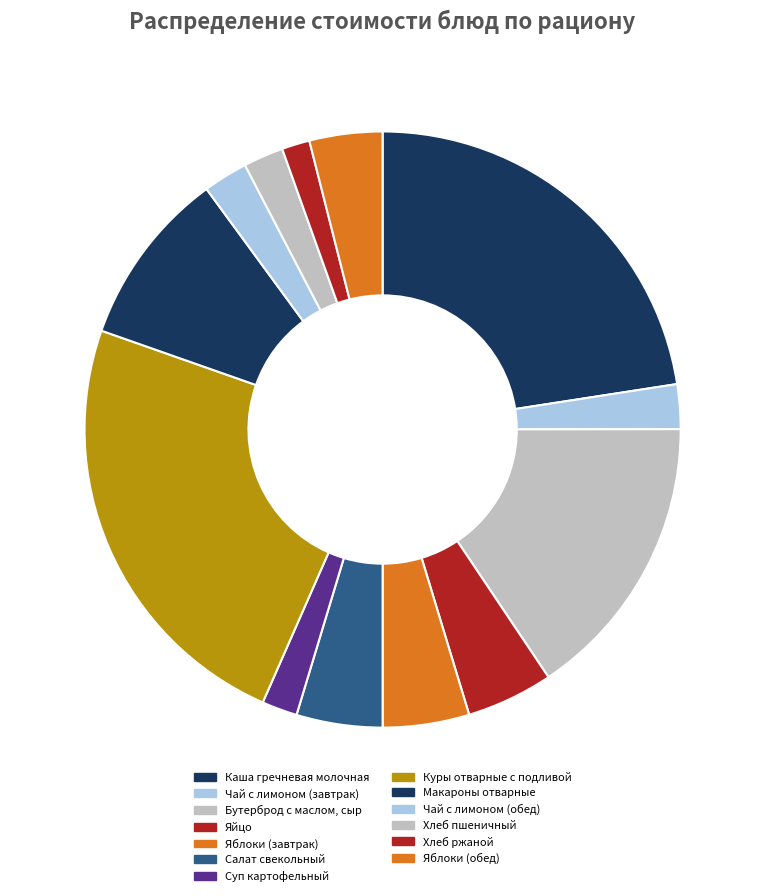

What is the change in value from Салат свекольный to Макароны отварные?

+7.3